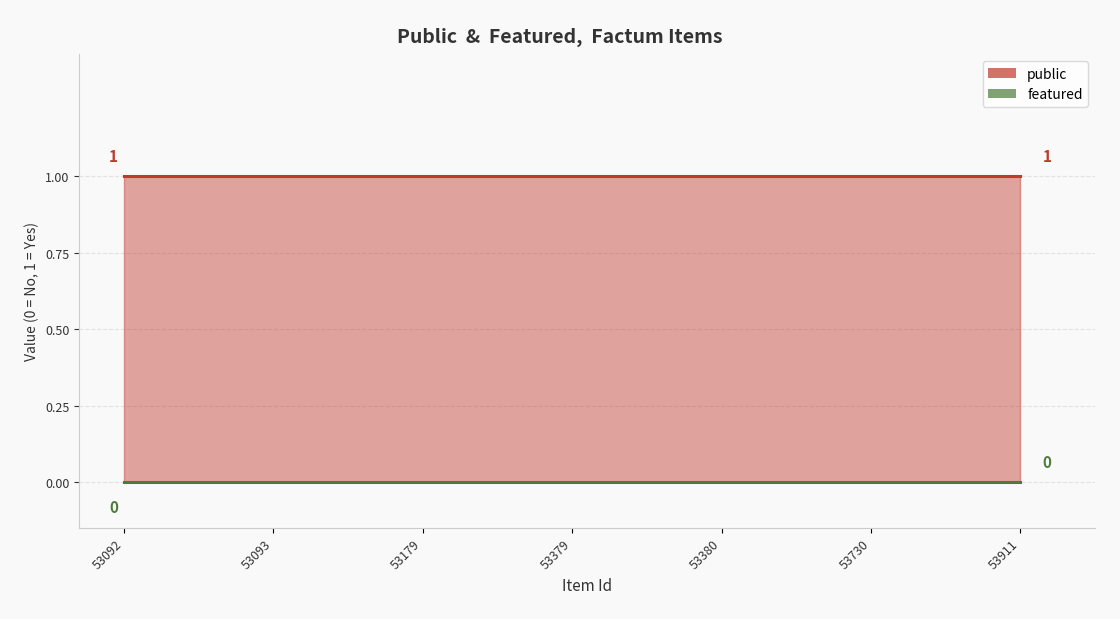

What are all the series names shown in the legend?

public, featured